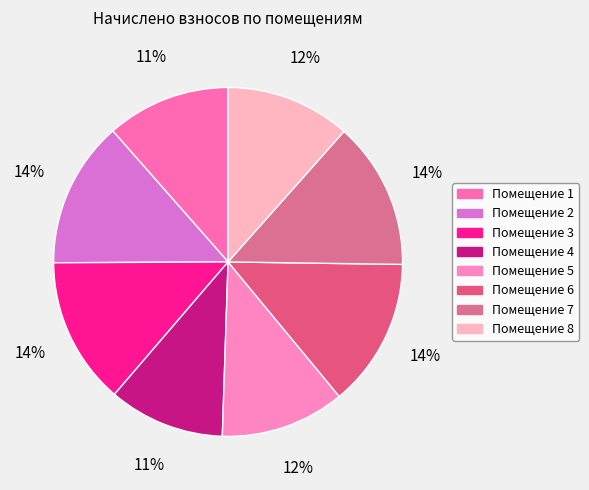

To the nearest percent, what is the difference between the largest and smallest slice percentages?

3%